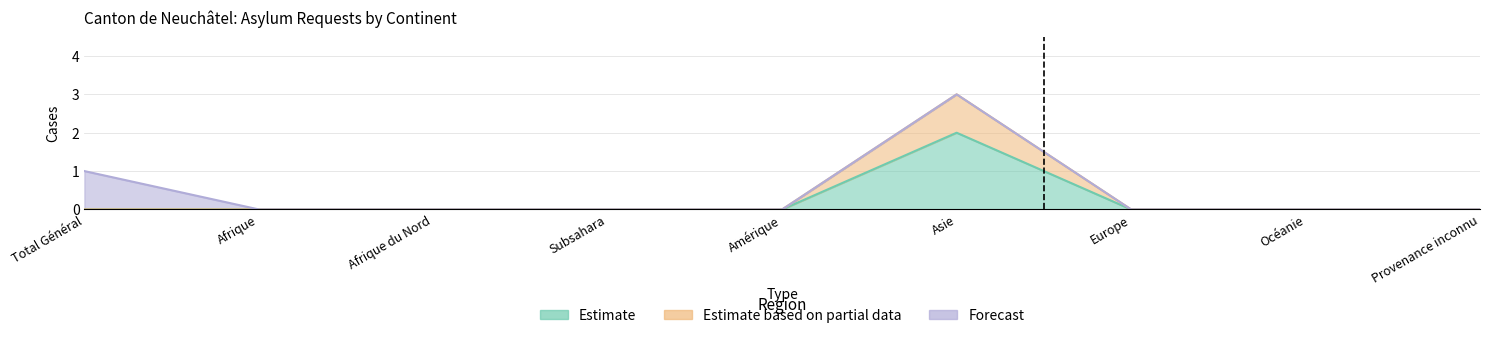

At which category is the sum across all series the highest?

Asie